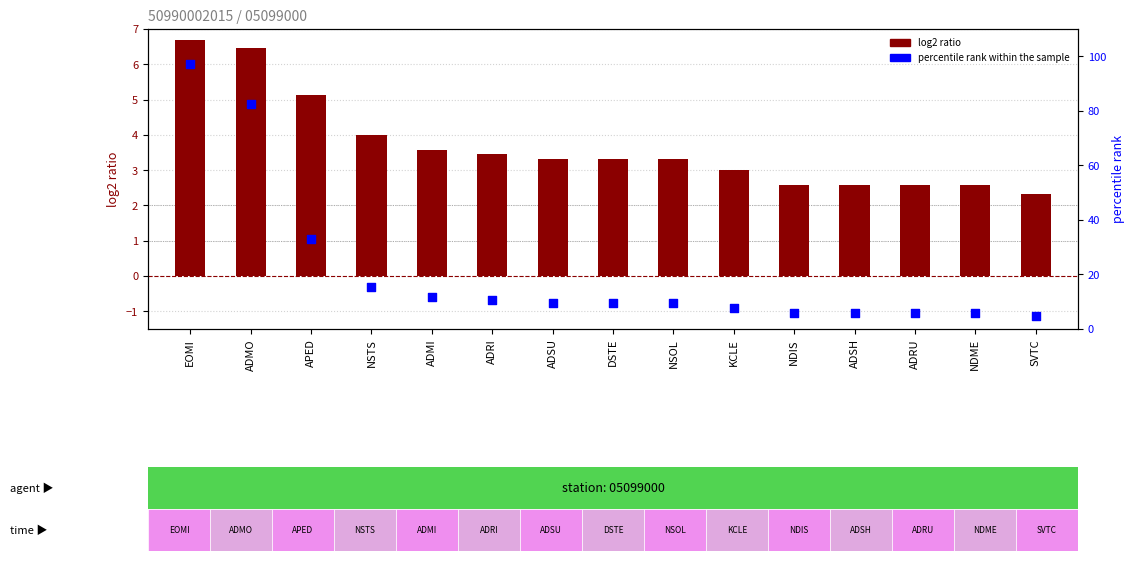

Which series reaches the minimum Y coordinate?

log2 ratio